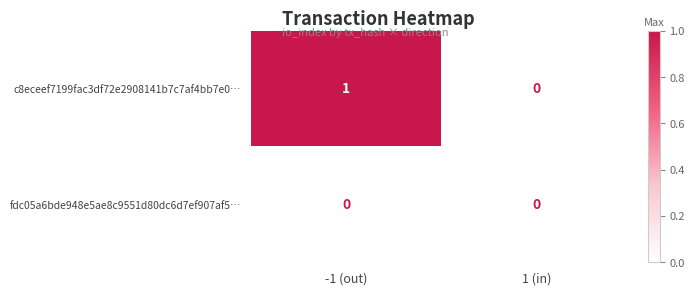

List the series in order of their peak value, highest first.

c8eceef7199fac3df72e2908141b7c7af4bb7e0…, fdc05a6bde948e5ae8c9551d80dc6d7ef907af5…